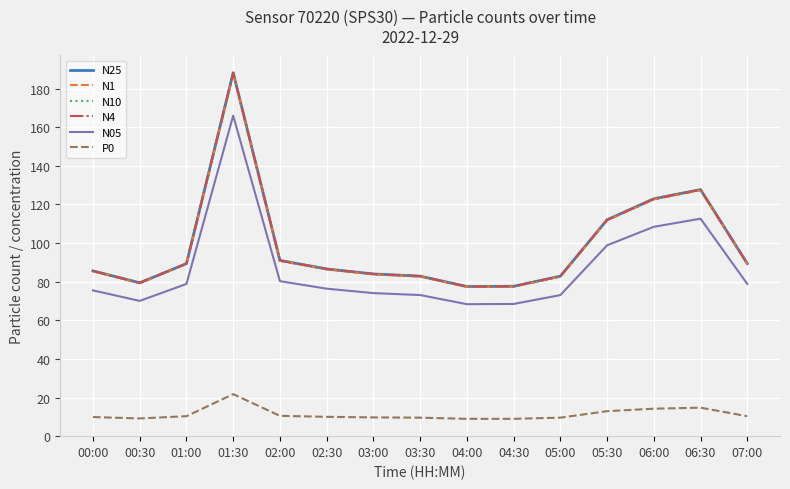

What is the difference between the highest and lowest values at 02:00?

80.5